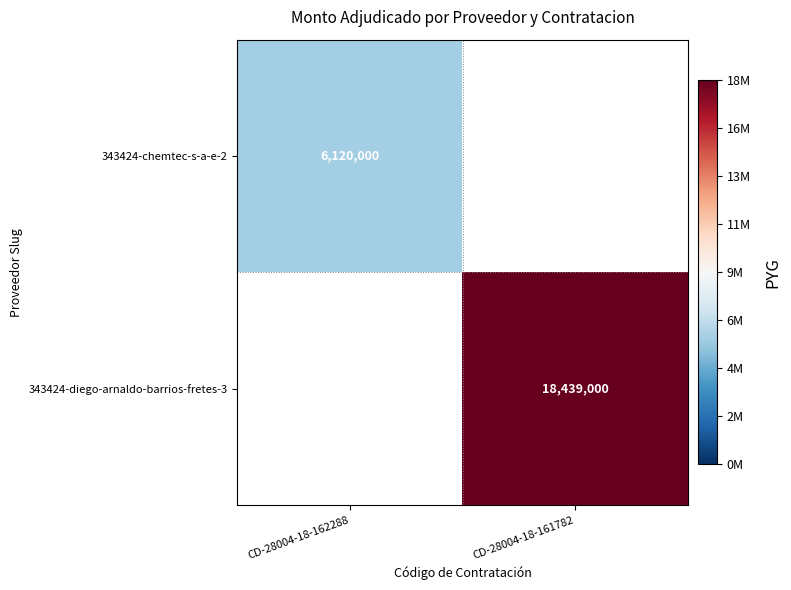

Is the value of 343424-chemtec-s-a-e-2 at CD-28004-18-162288 greater than the value of 343424-diego-arnaldo-barrios-fretes-3 at CD-28004-18-161782?

No